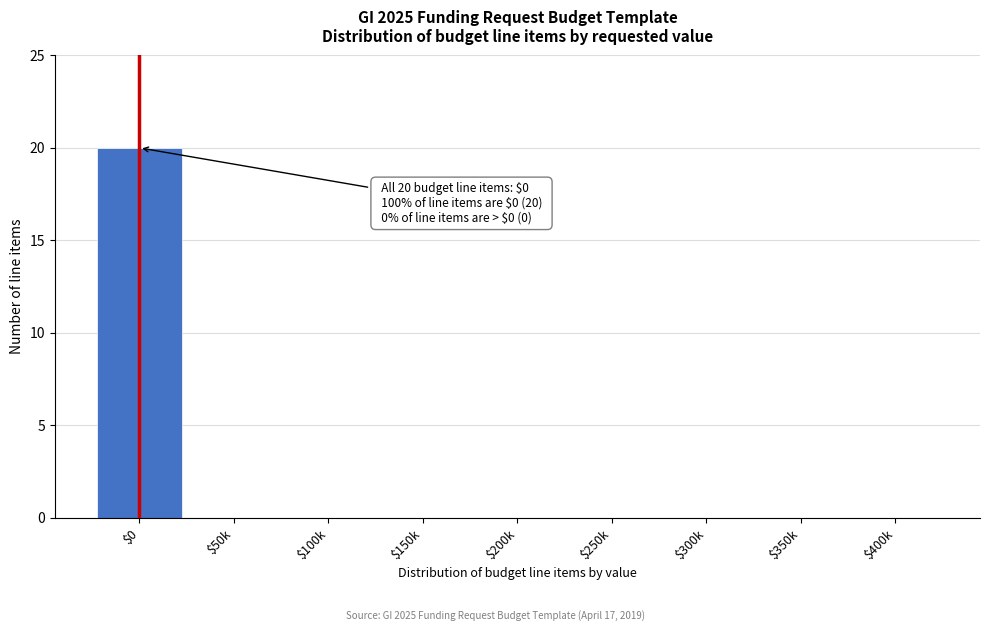

True or false: the data shows 0 at $200k.

True